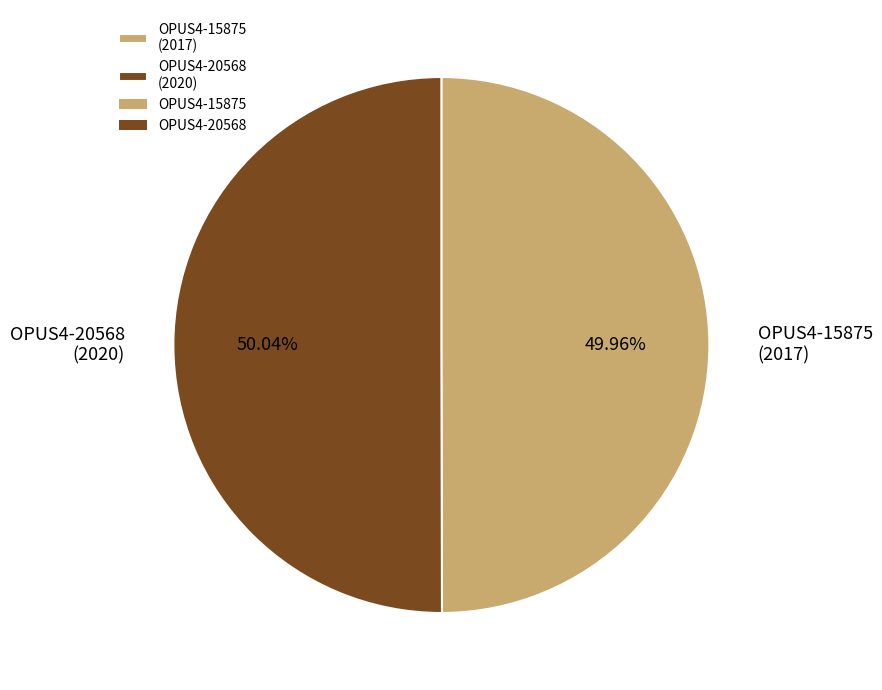

What is the ratio of the value at OPUS4-15875 (2017) to the value at OPUS4-20568 (2020)?

1.0